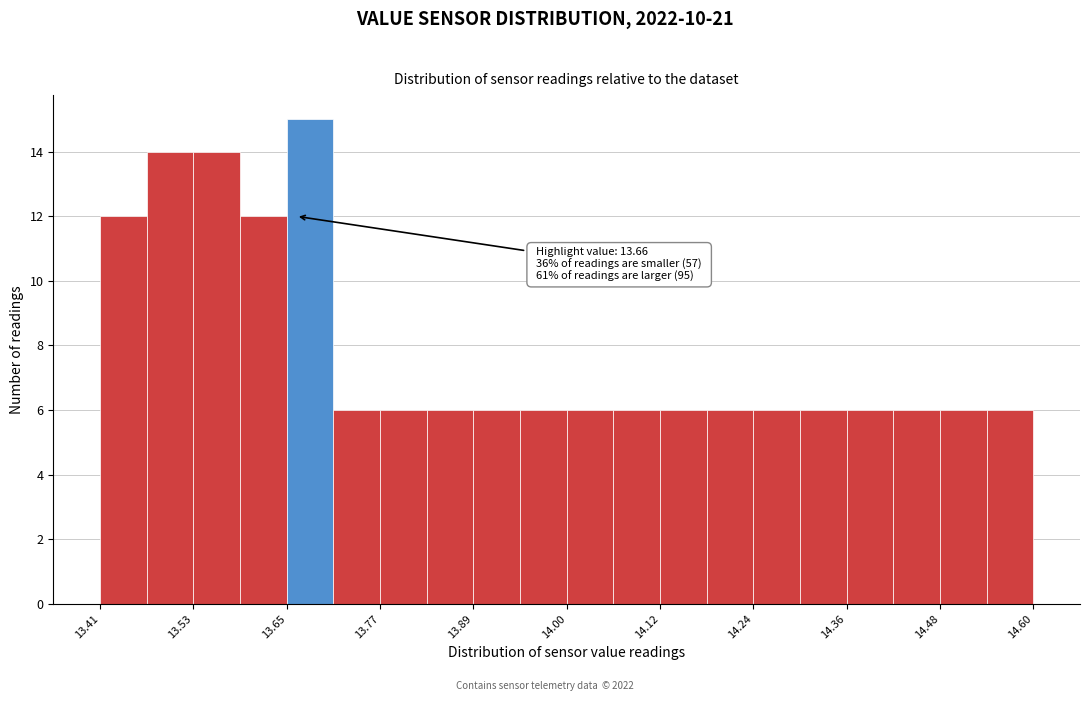

Read against the x-axis, roughly where is the centre of the tallest bar?

13.68